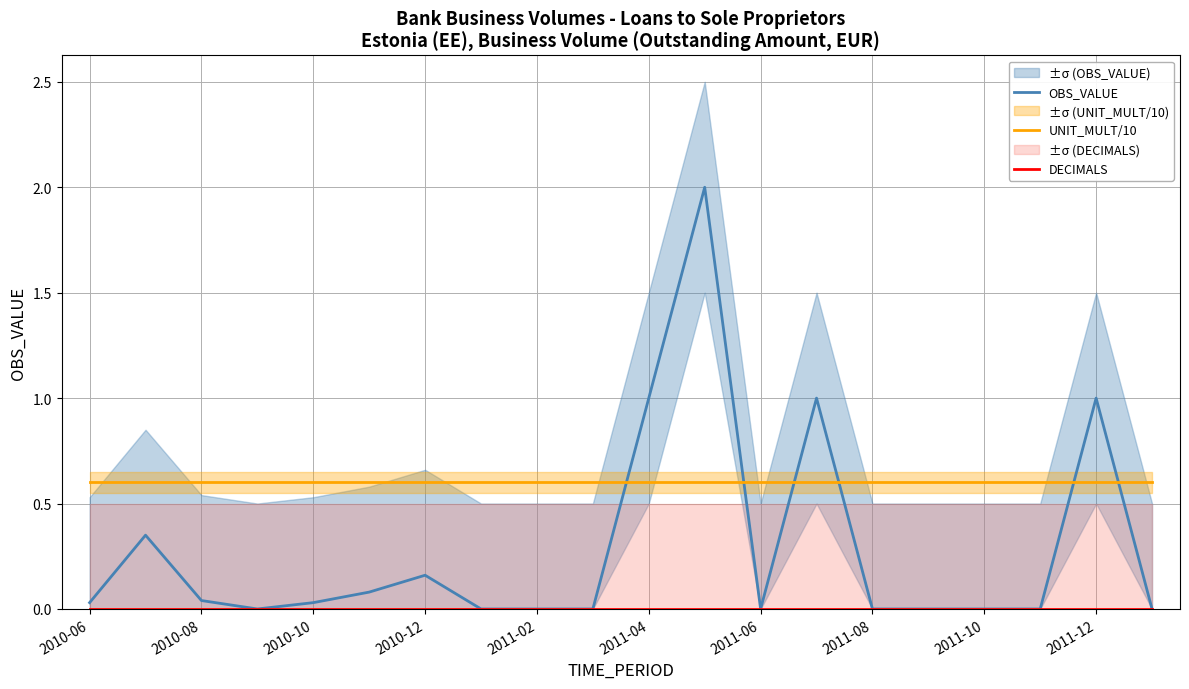

True or false: UNIT_MULT/10 has a value of 0.9 at 2011-10.

False